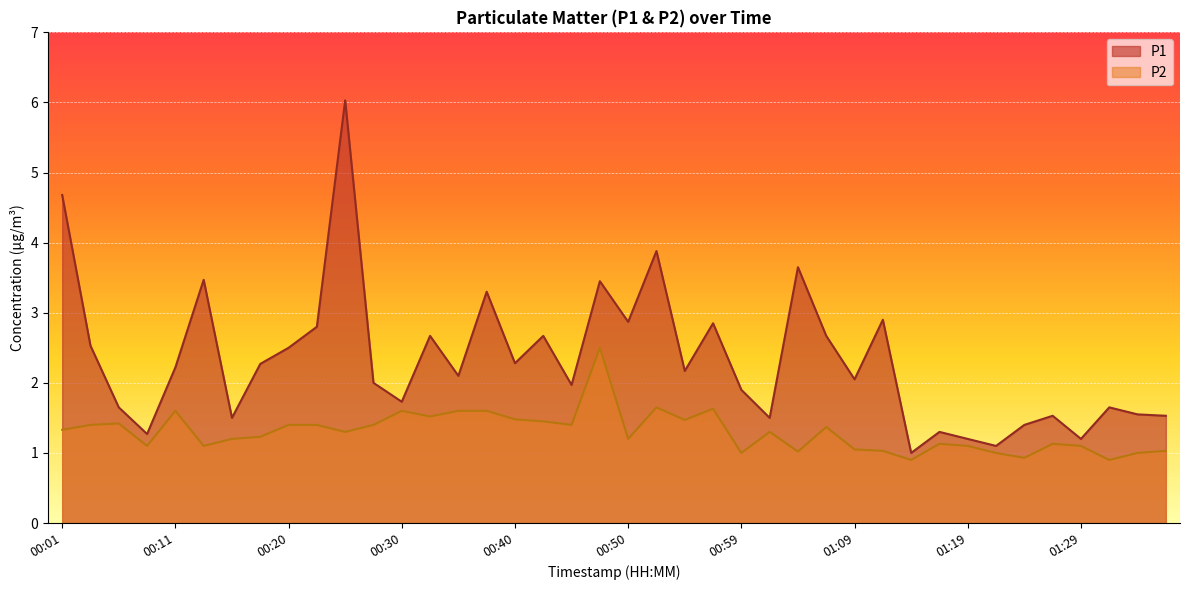

What is the value of the P2 point at the 23rd from the left?

1.5